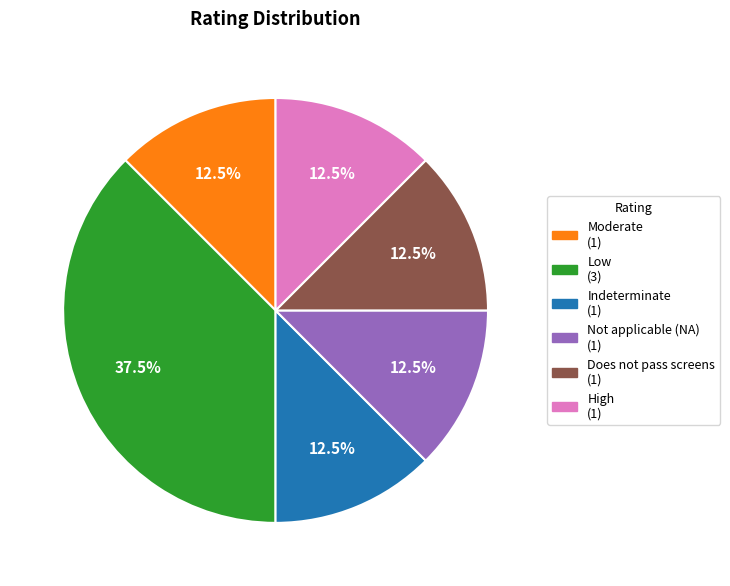

Combined, what portion of the pie is Not applicable (NA) (1) and Does not pass screens (1)?

25.0%